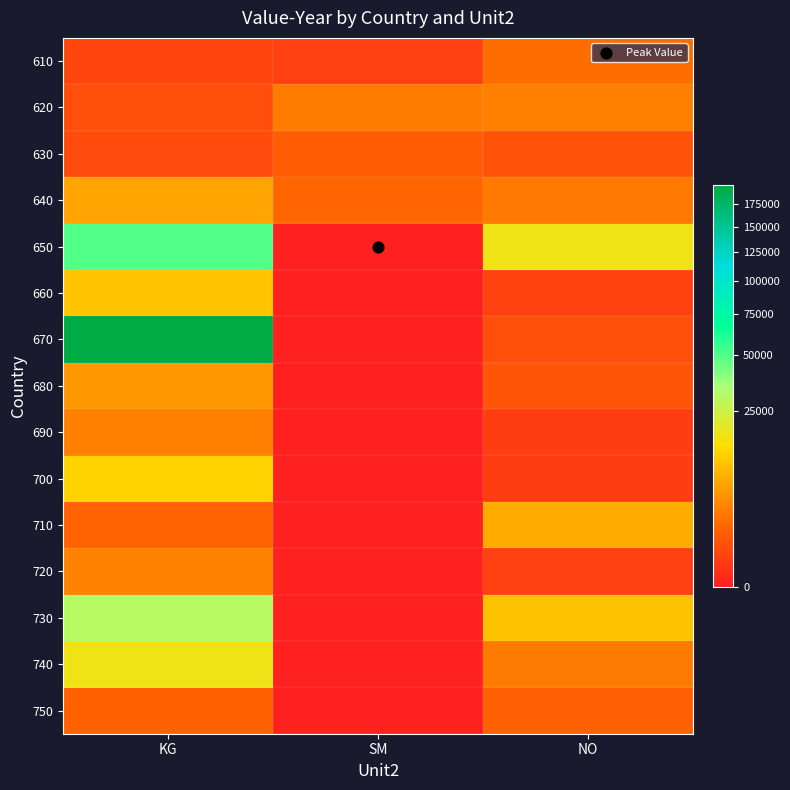

Between KG and NO, which is larger?

NO